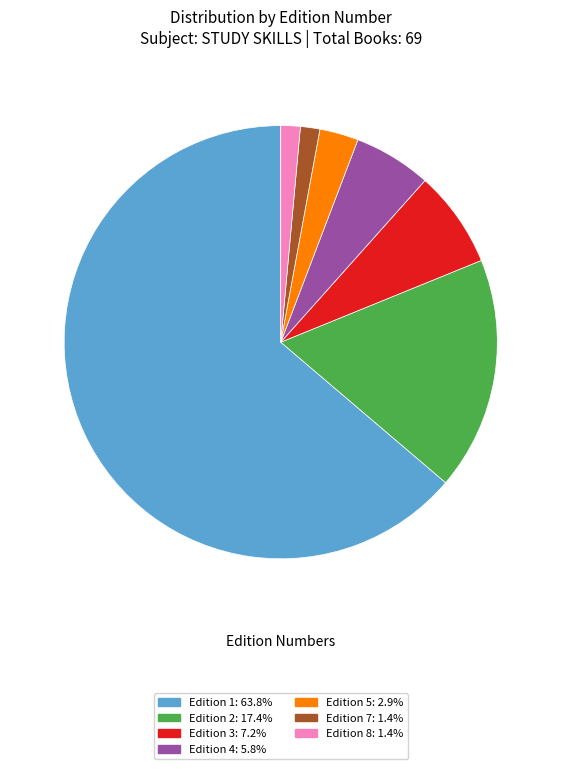

Approximately how many times larger is the value at Edition 2: 17.4% compared to Edition 1: 63.8%?

0.3